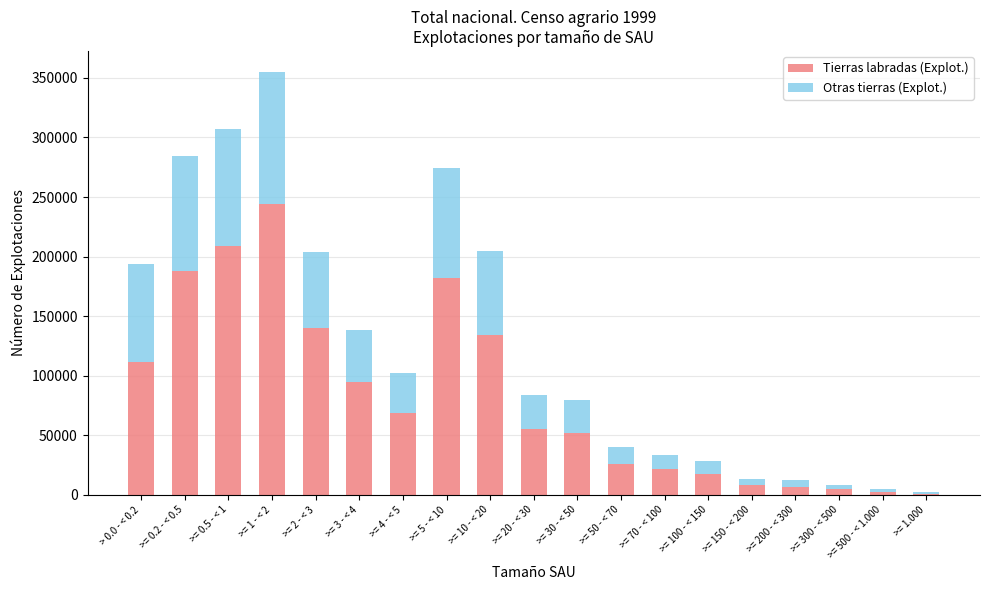

What value does the Tierras labradas (Explot.) series have at >= 150 - < 200, to the nearest 100?

8100